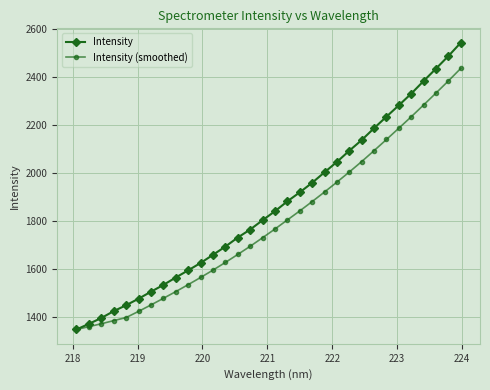

Rank the series by their maximum value, from lowest to highest.

Intensity (smoothed), Intensity